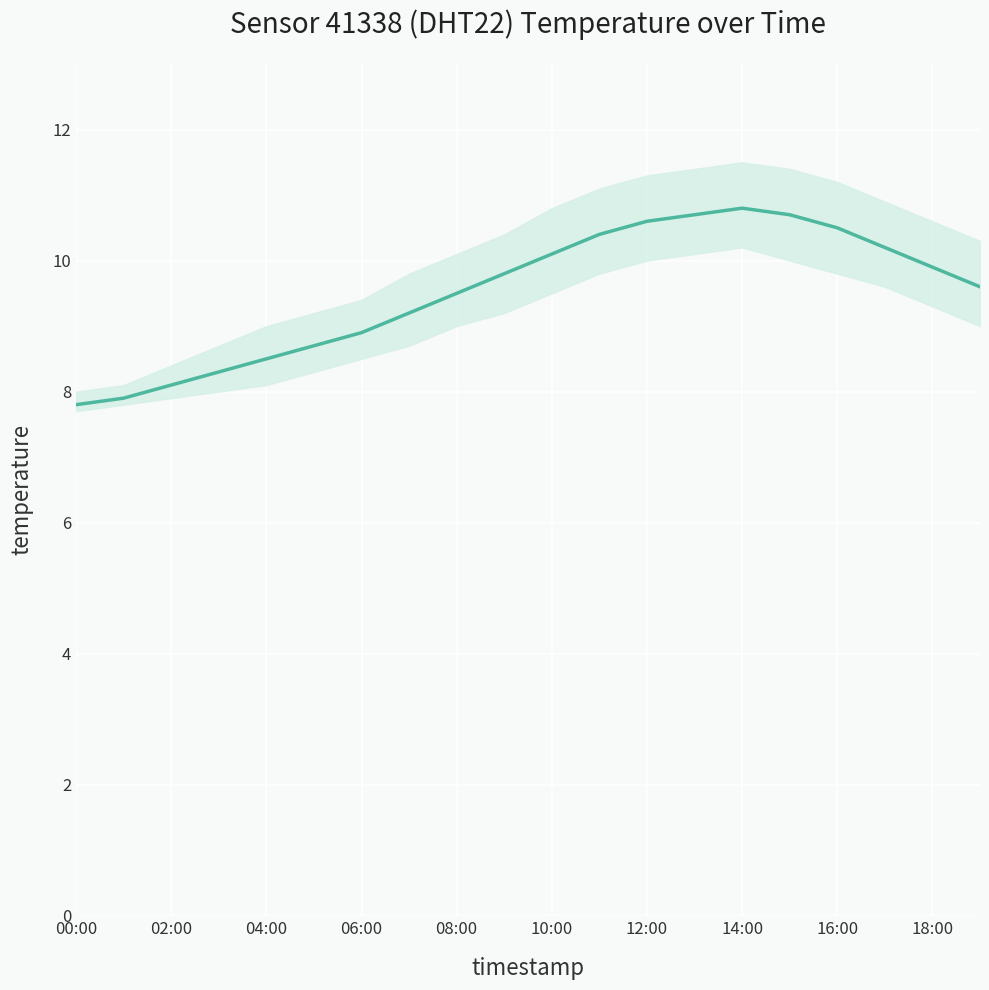

How many points are higher than both their immediate neighbors (excluding endpoints)?

1